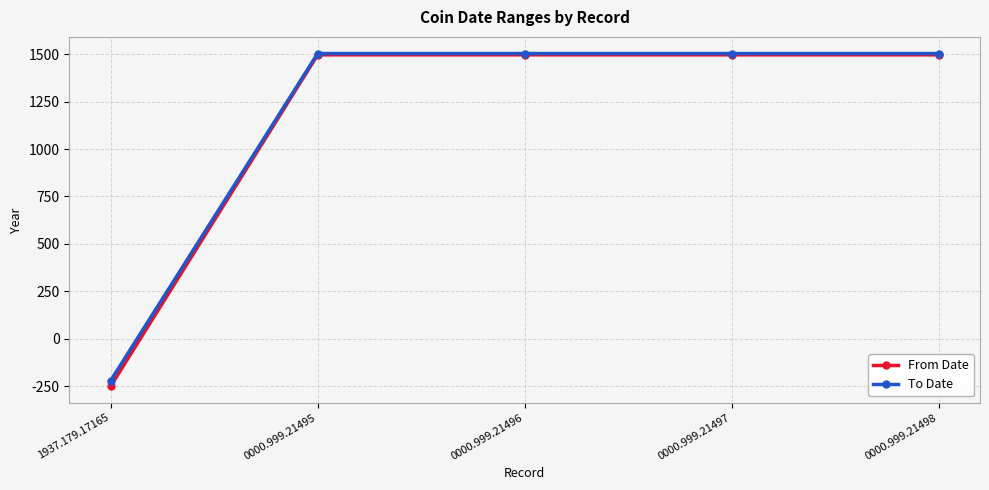

What is the total value across all series at 0000.999.21497?

3001